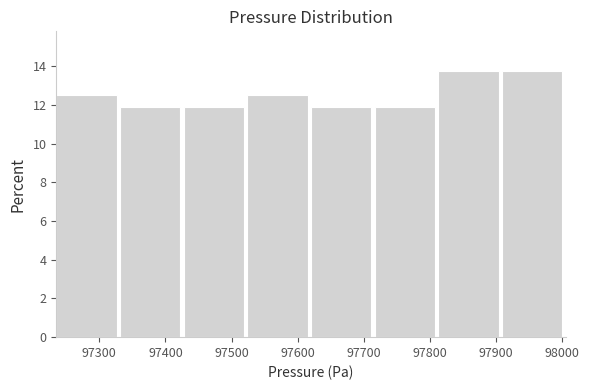

Reading left to right, list every bar in this chart as the range it spans on the x-axis followed by its height. Neither the bar edges nor the heights are printed on the chart, so give them approximately, as read against the axes.

97240 to 97330: 12.6
97330 to 97430: 11.8
97430 to 97520: 11.8
97520 to 97620: 12.6
97620 to 97720: 11.8
97720 to 97810: 11.8
97810 to 97910: 13.8
97910 to 98010: 13.8